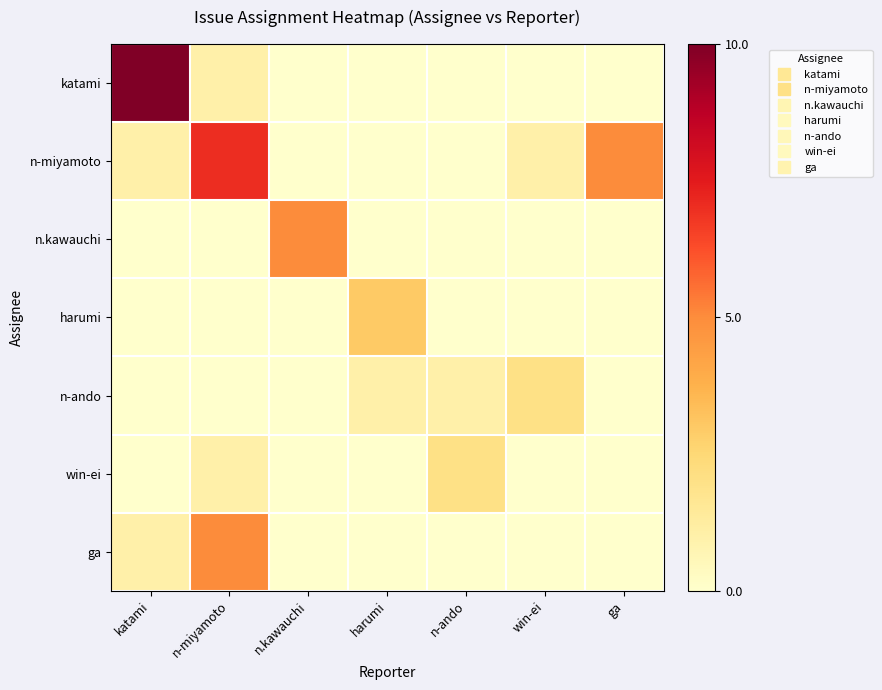

At which category does the chart reach its minimum across all series?

n.kawauchi